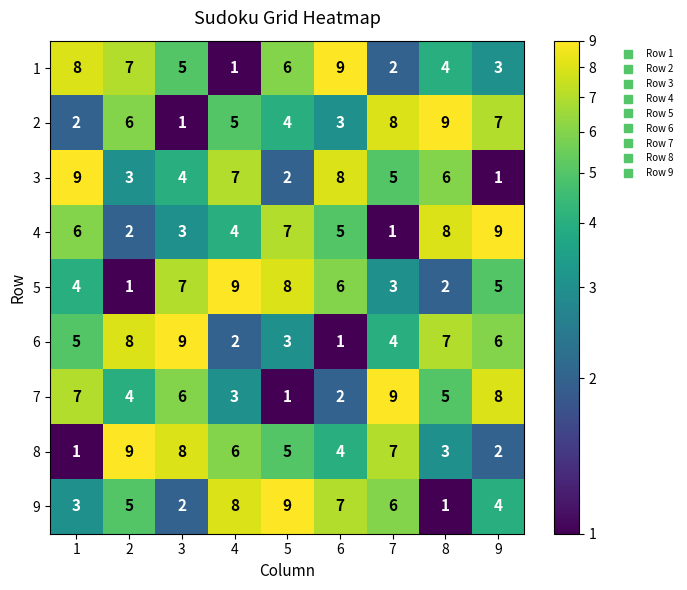

What is the maximum value shown in the chart?

9